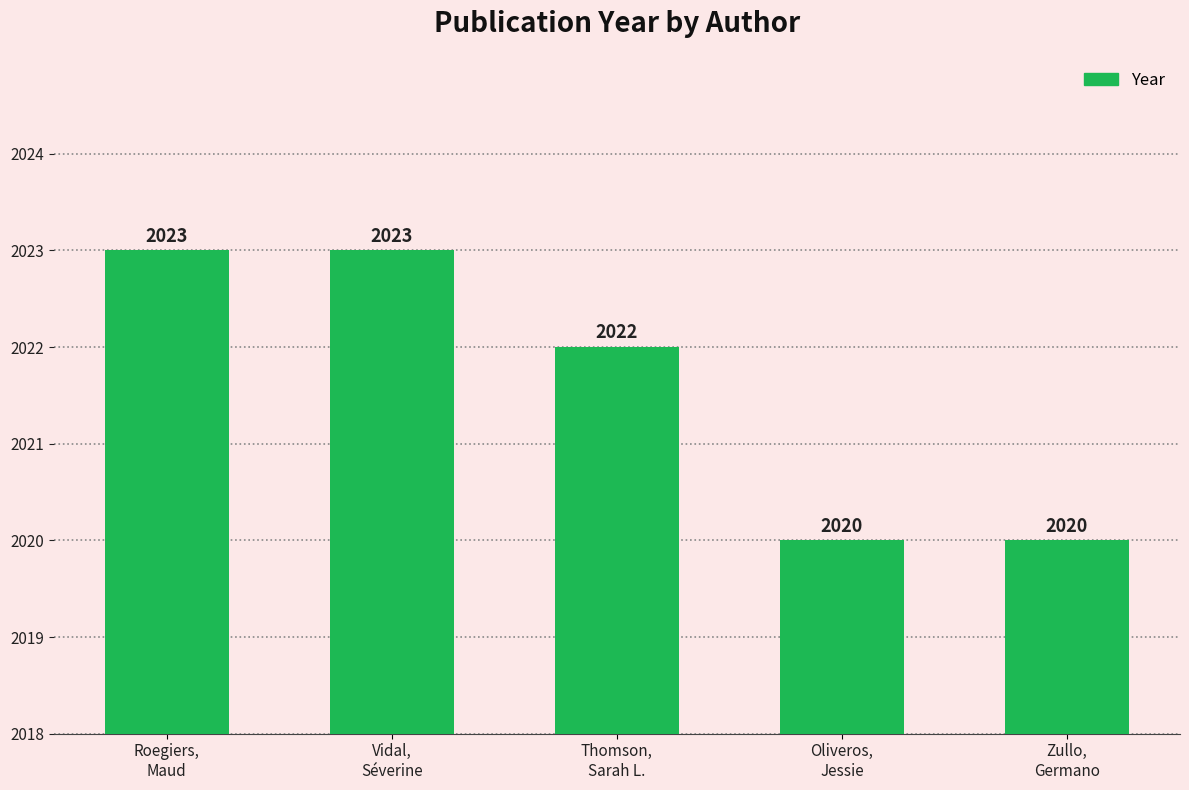

Count the number of data series in this chart.

1